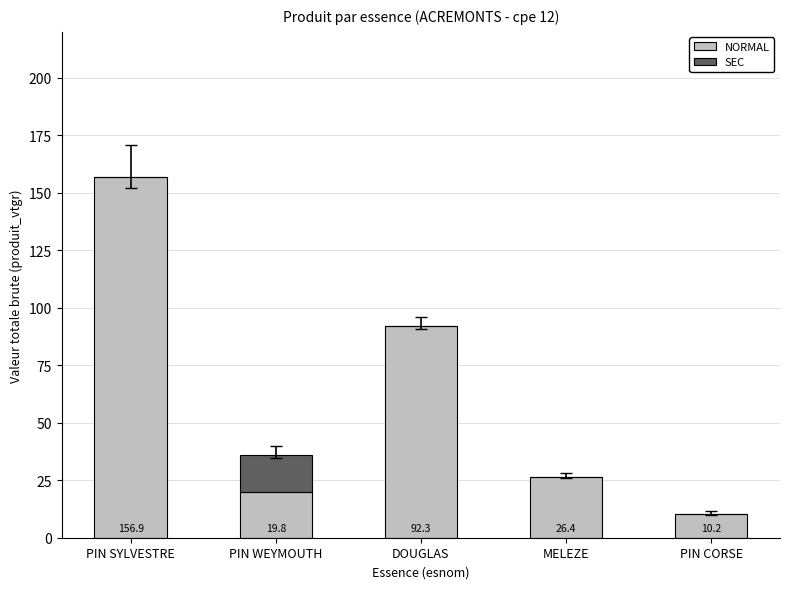

The NORMAL series shows 13.7 at MELEZE. True or false?

False